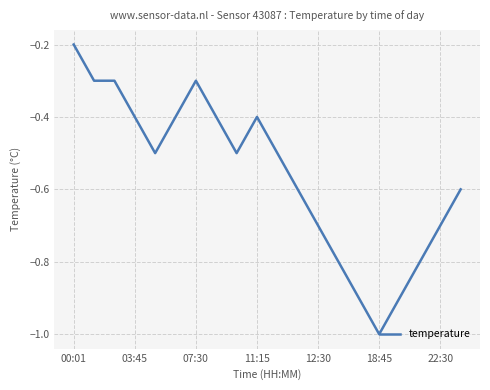

What is the smallest value displayed?

-1.0